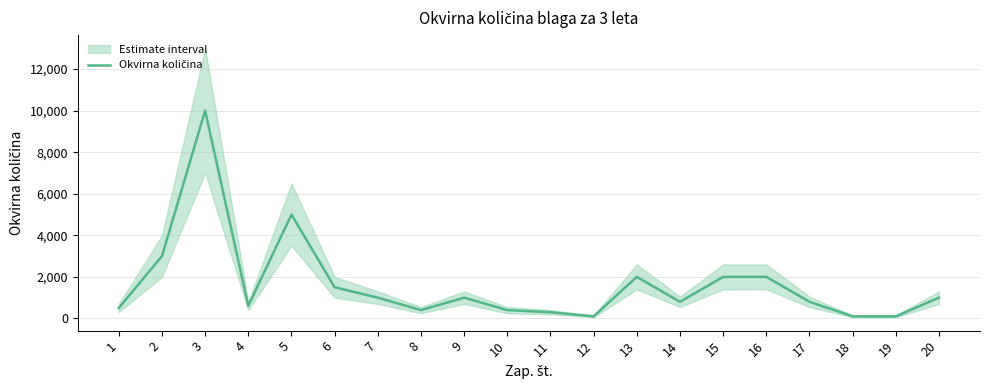

Reading right to left, what are all the values shown in this chart?

1000	100	100	800	2000	2000	800	2000	100	300	400	1000	400	1000	1500	5000	600	10000	3000	500